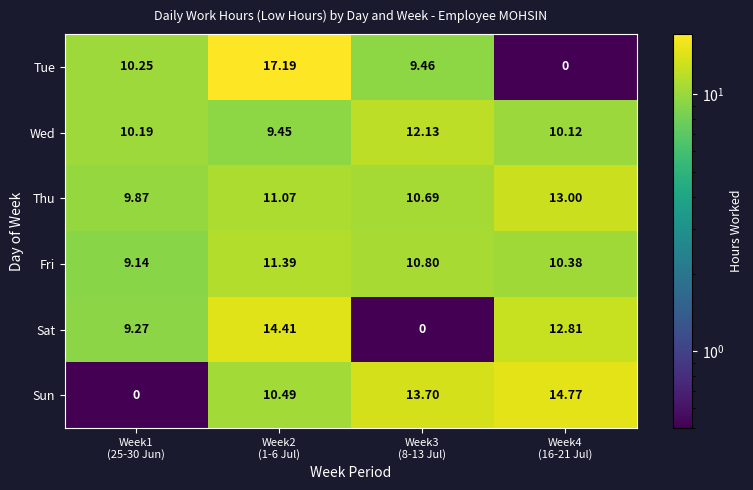

Which series has the widest spread of values?

Tue